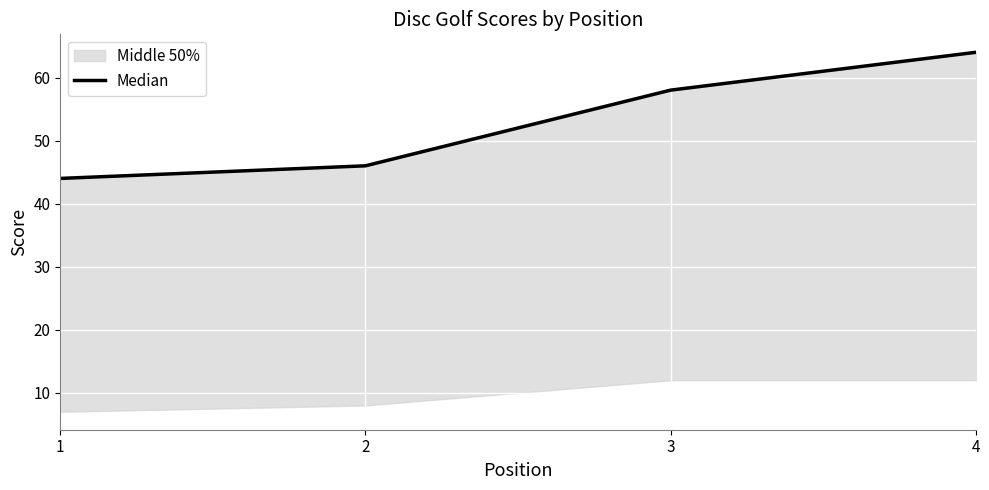

How many values are between 46 and 64?

3